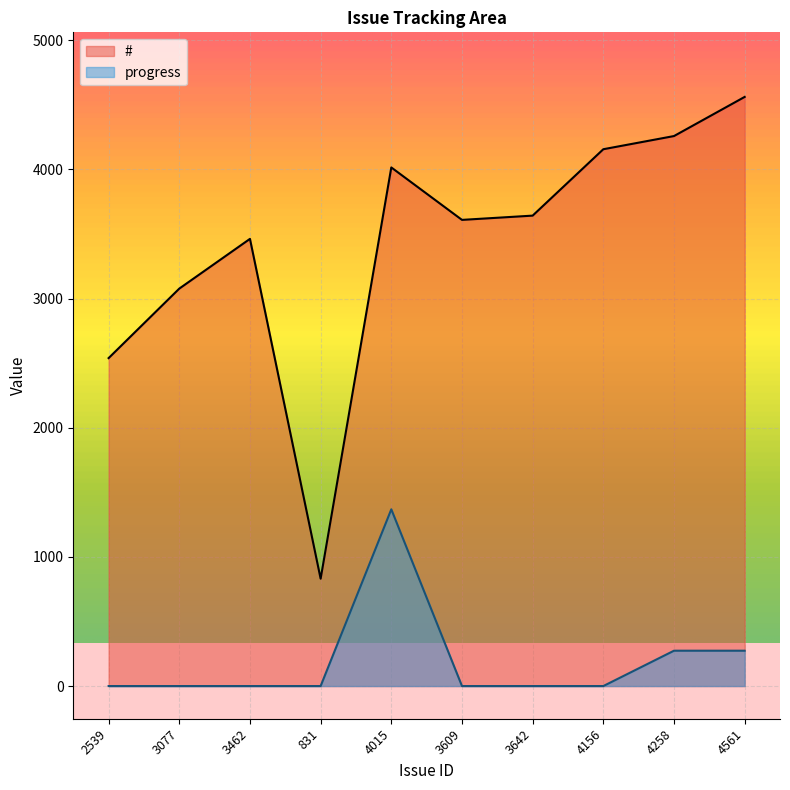

How many lines are shown in the chart?

2